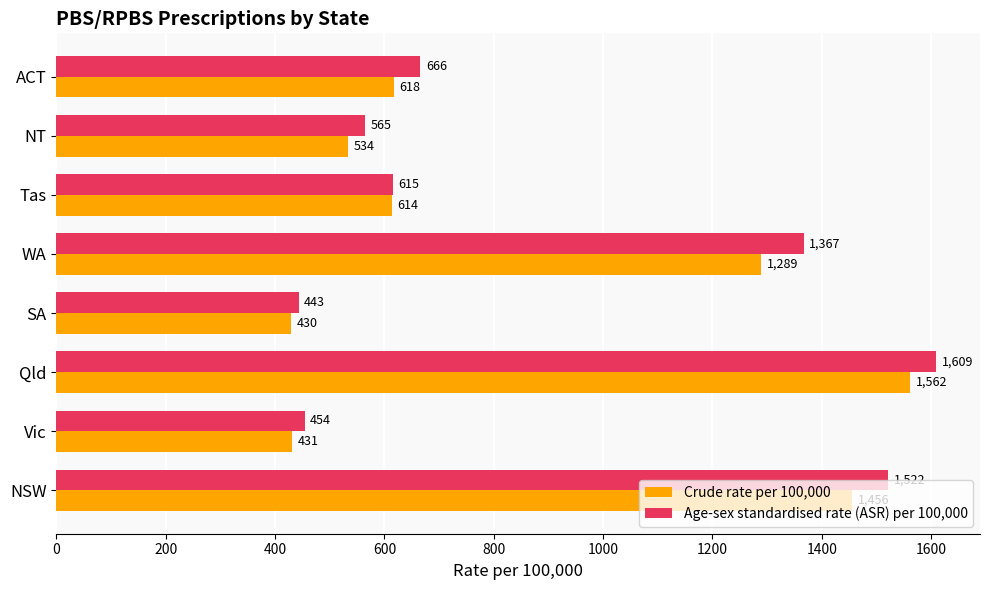

What is the lowest value of the Age-sex standardised rate (ASR) per 100,000 series?

443